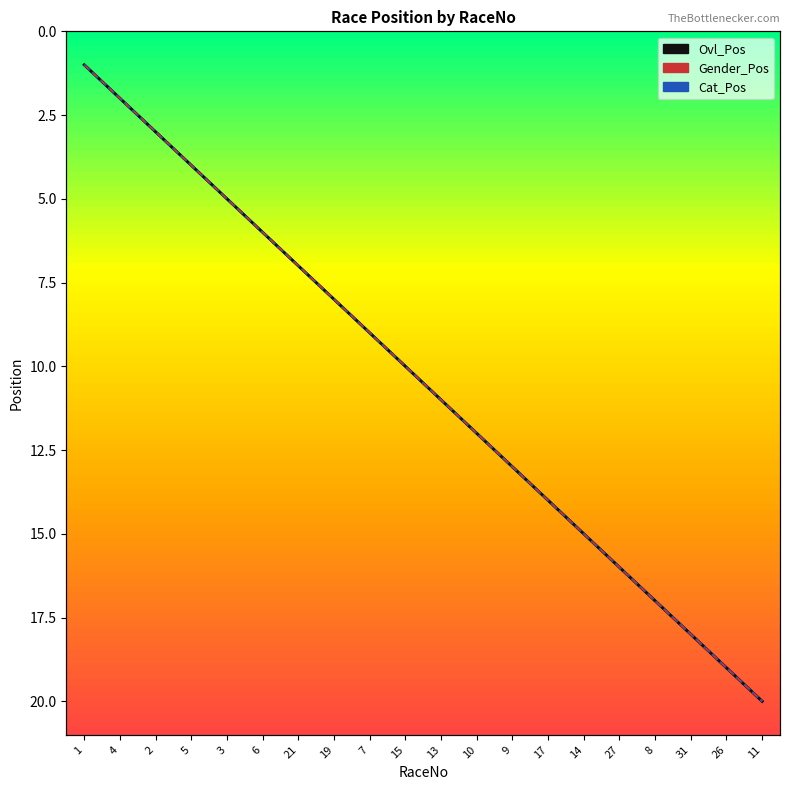

At which category is the sum across all series the highest?

11